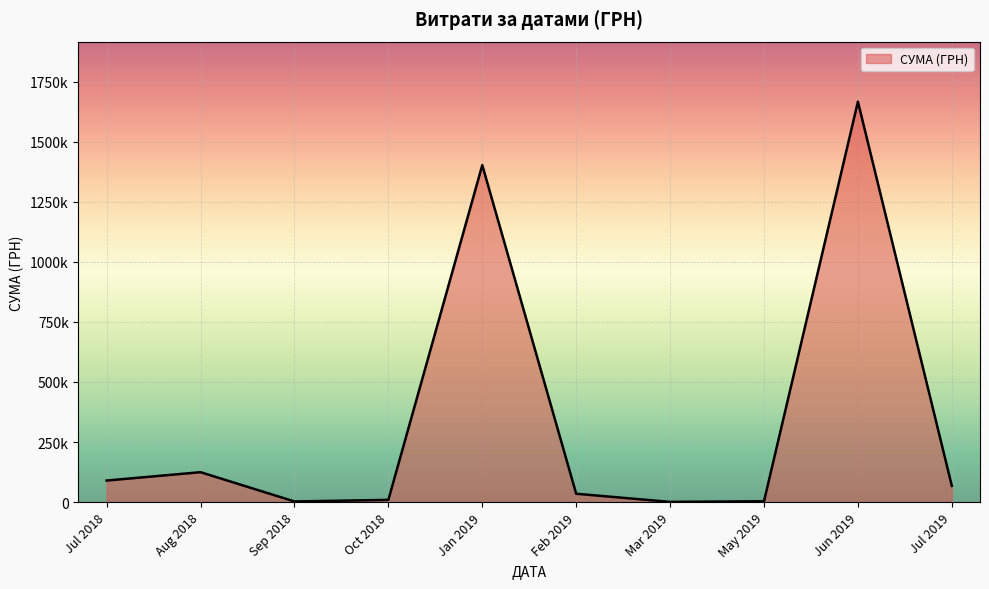

Is this an area chart (filled region under the line)?

Yes